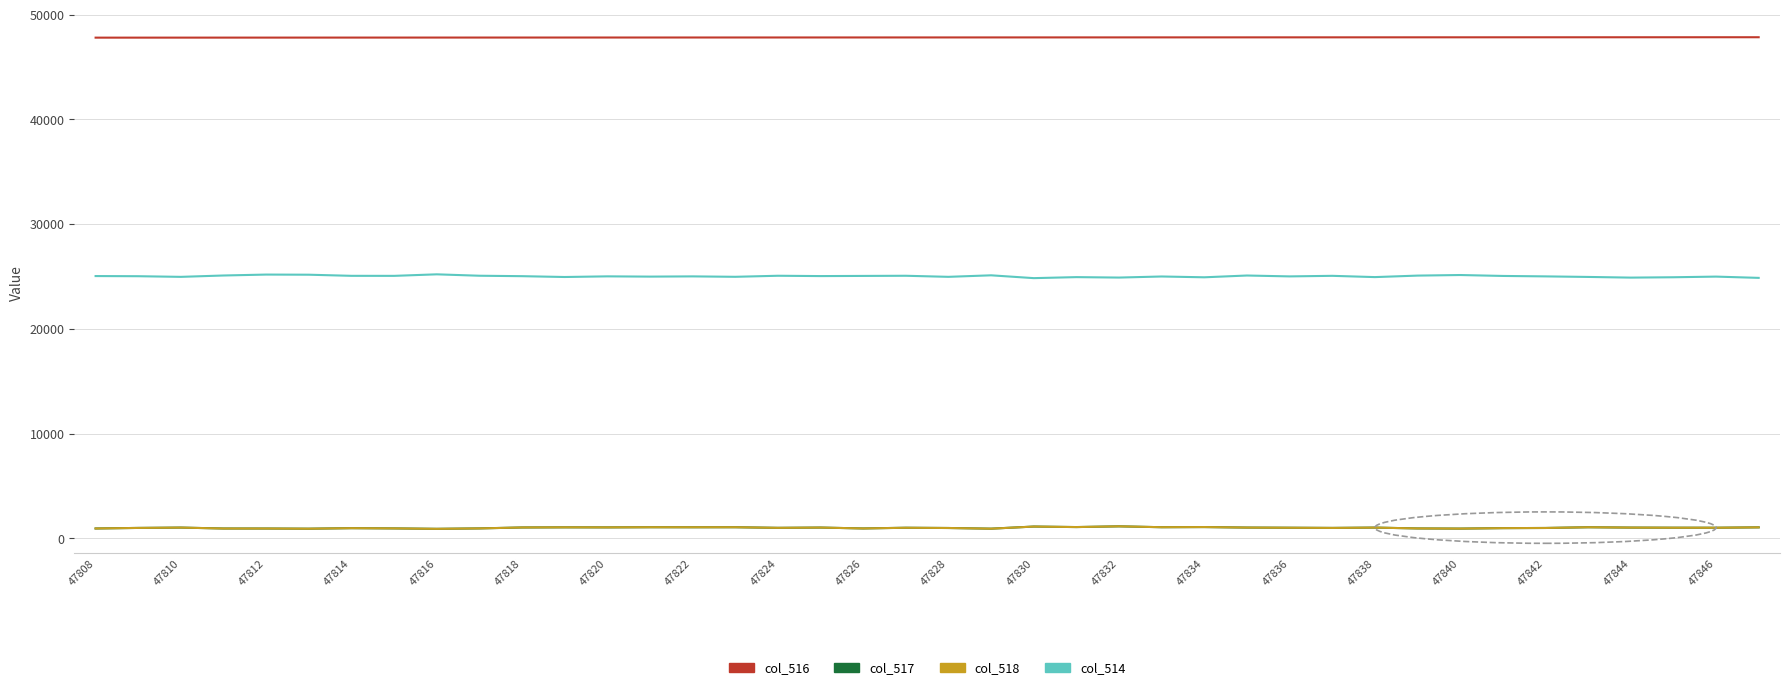

What is the greatest value displayed?

47847